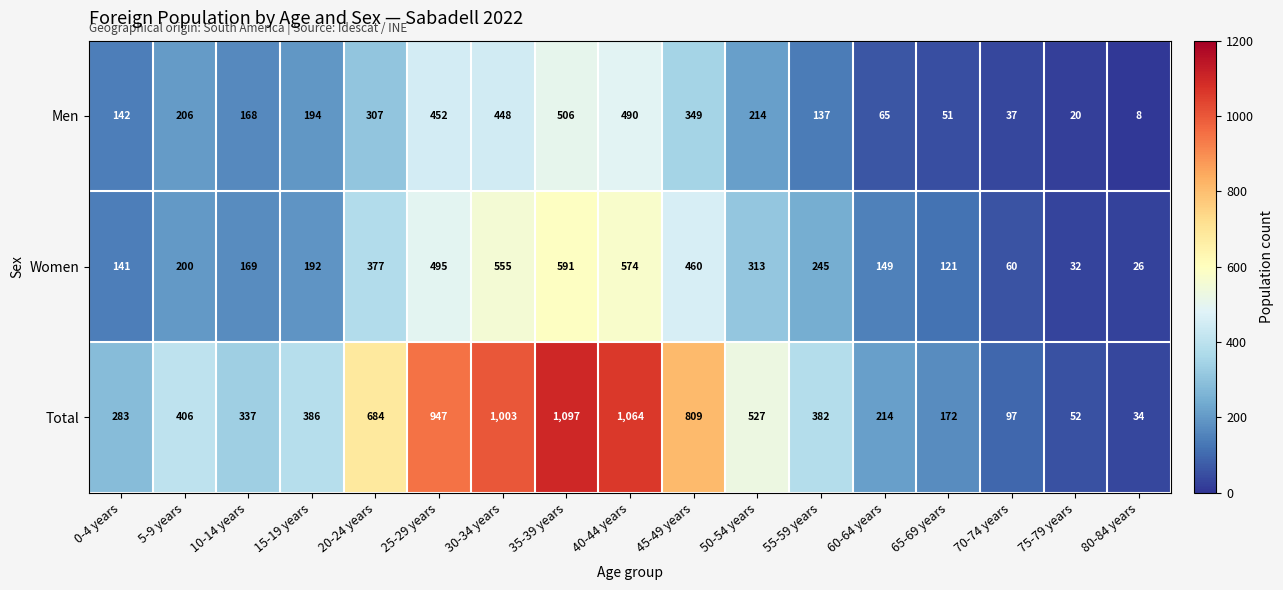

Count the number of categories in the chart.

17